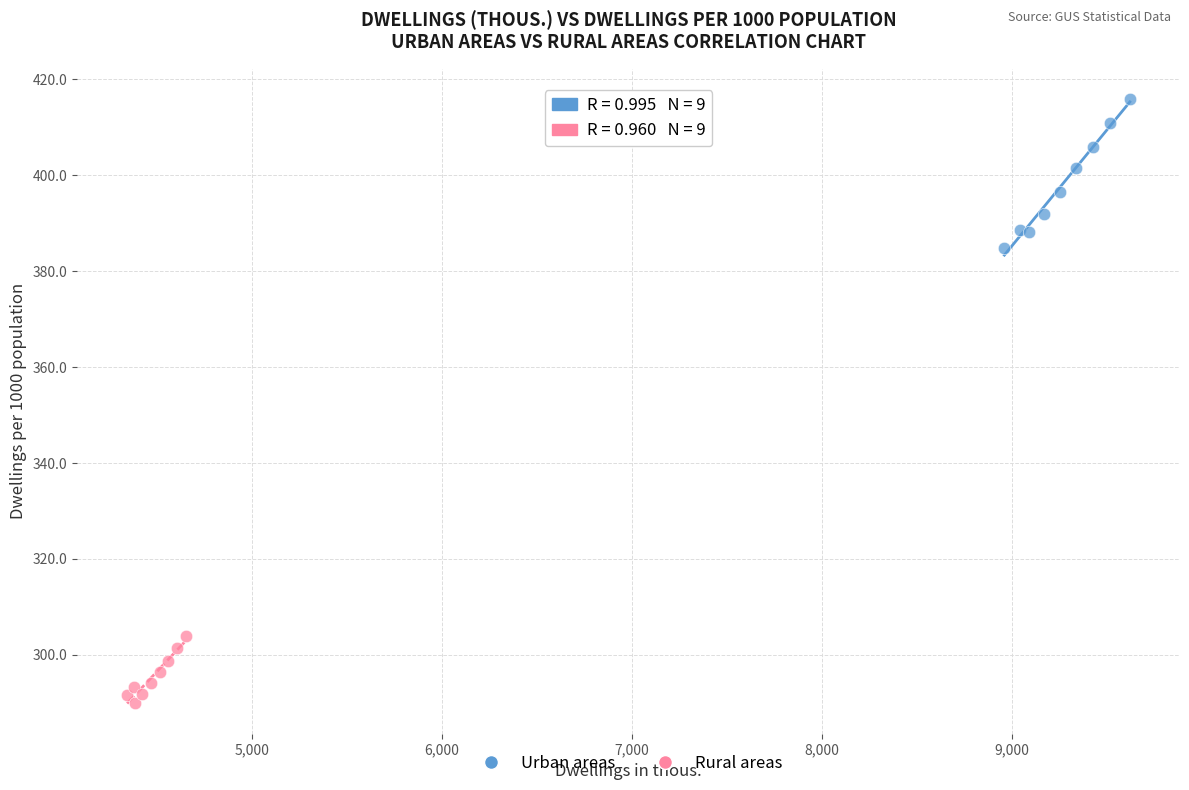

Which series contains the highest Y value?

Urban areas